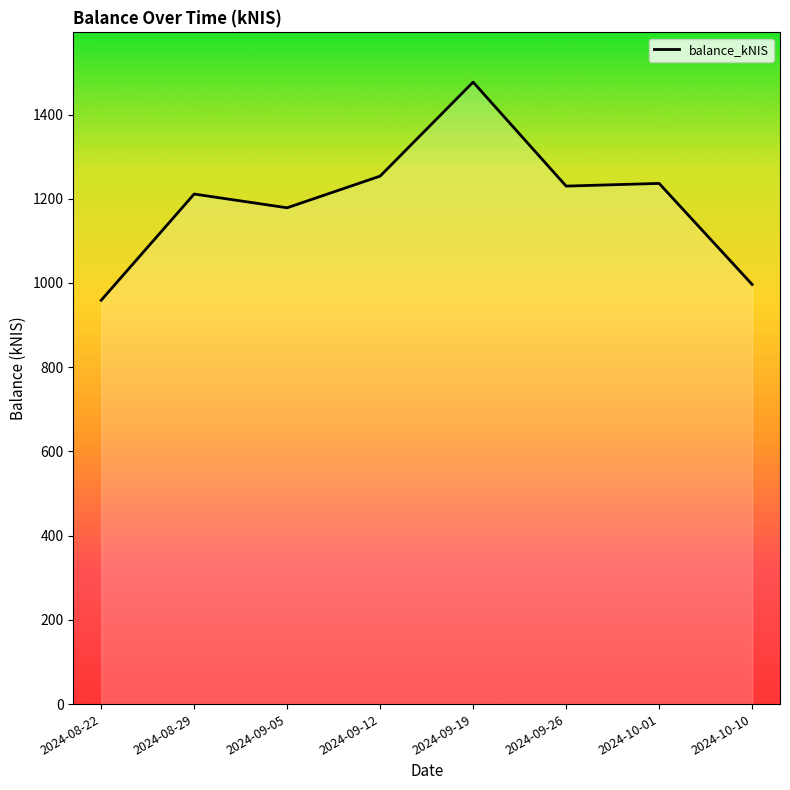

The value at 2024-09-26 is 1698.3. True or false?

False